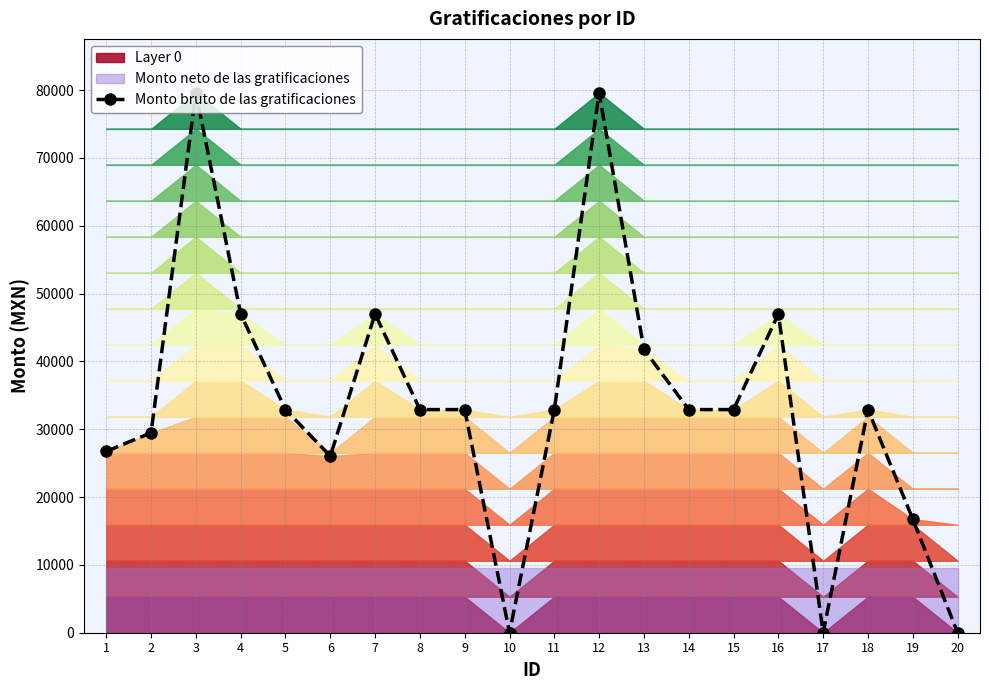

What is the difference between the maximum and second lowest values?

79582.7